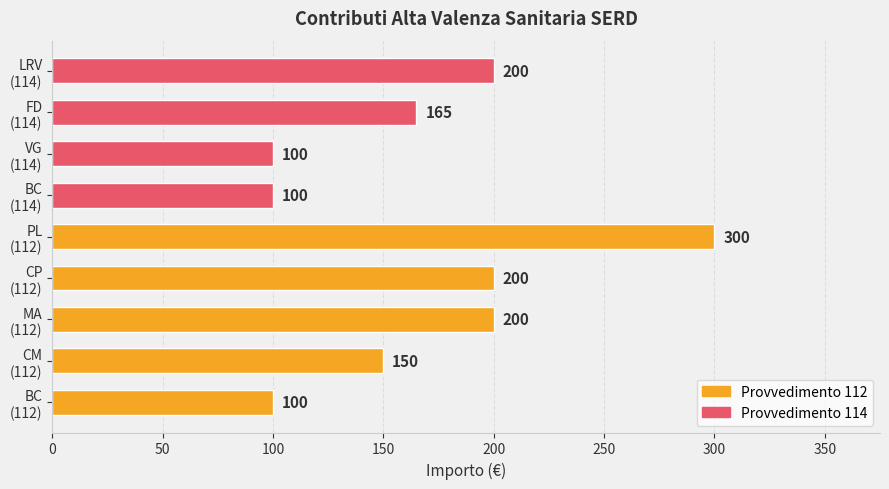

Count the values in the range 100 to 200.

8